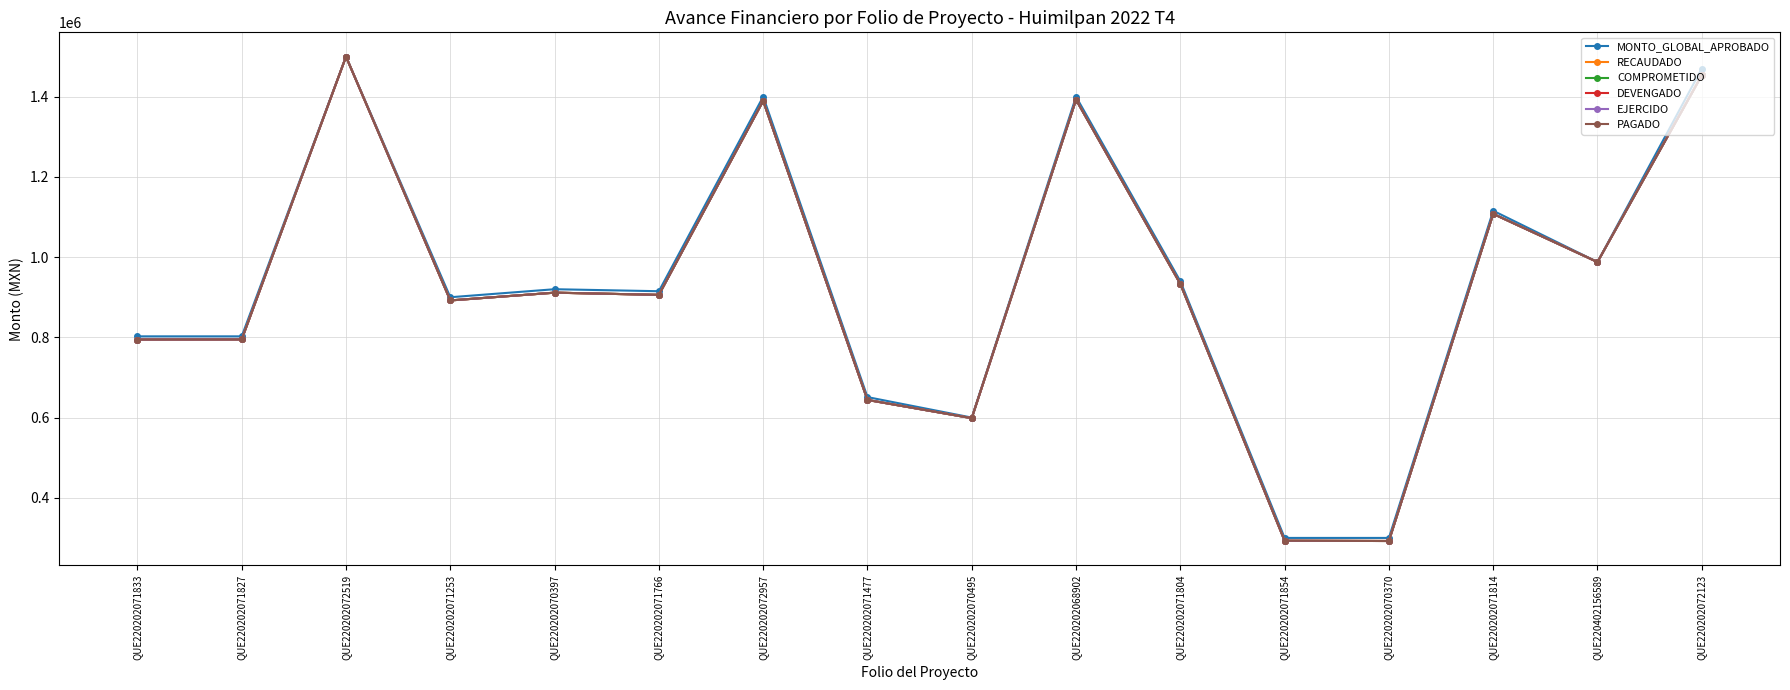

Is this an area chart (filled region under the line)?

No